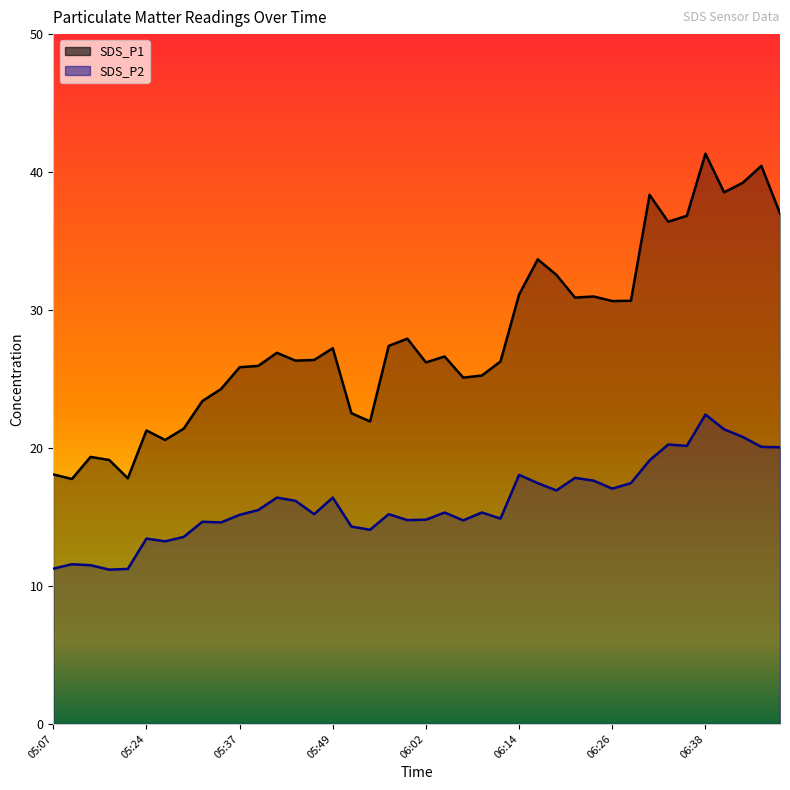

What is the difference between the SDS_P2 values at 05:27 and 05:37?

1.9